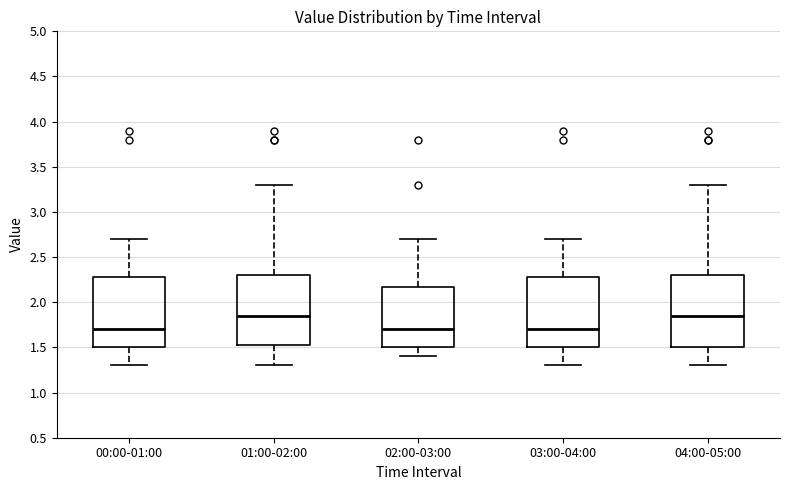

Where is the lower edge of the box for 00:00-01:00 on the y-axis? The values are not printed on the chart, so give them approximately, as read against the axis.

1.50